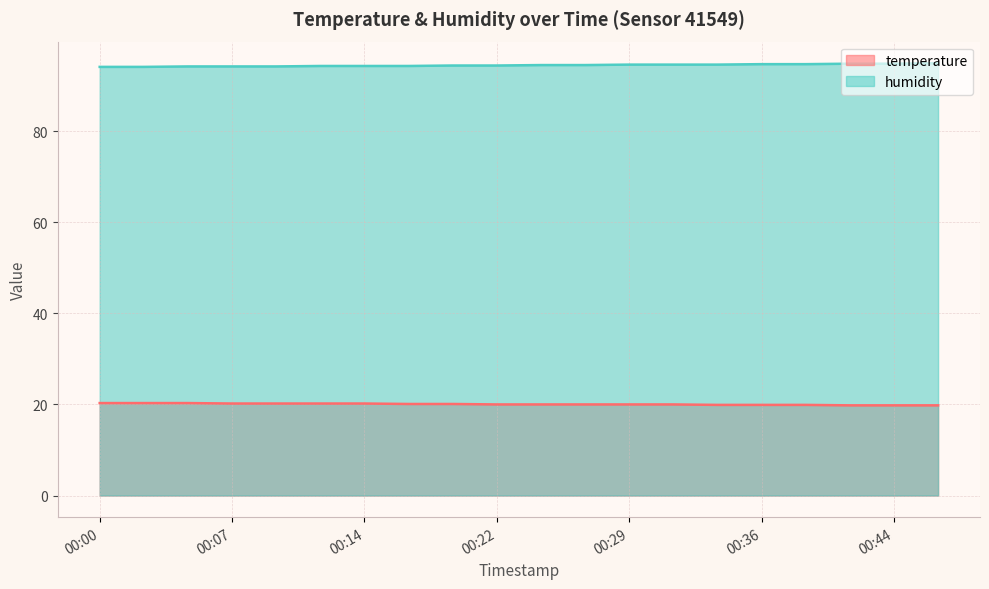

What is the approximate value of temperature at 00:24?

20.0